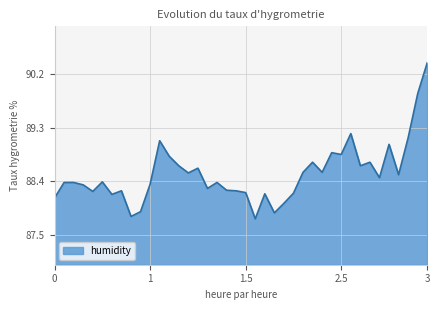

What is the greatest value displayed?

90.4